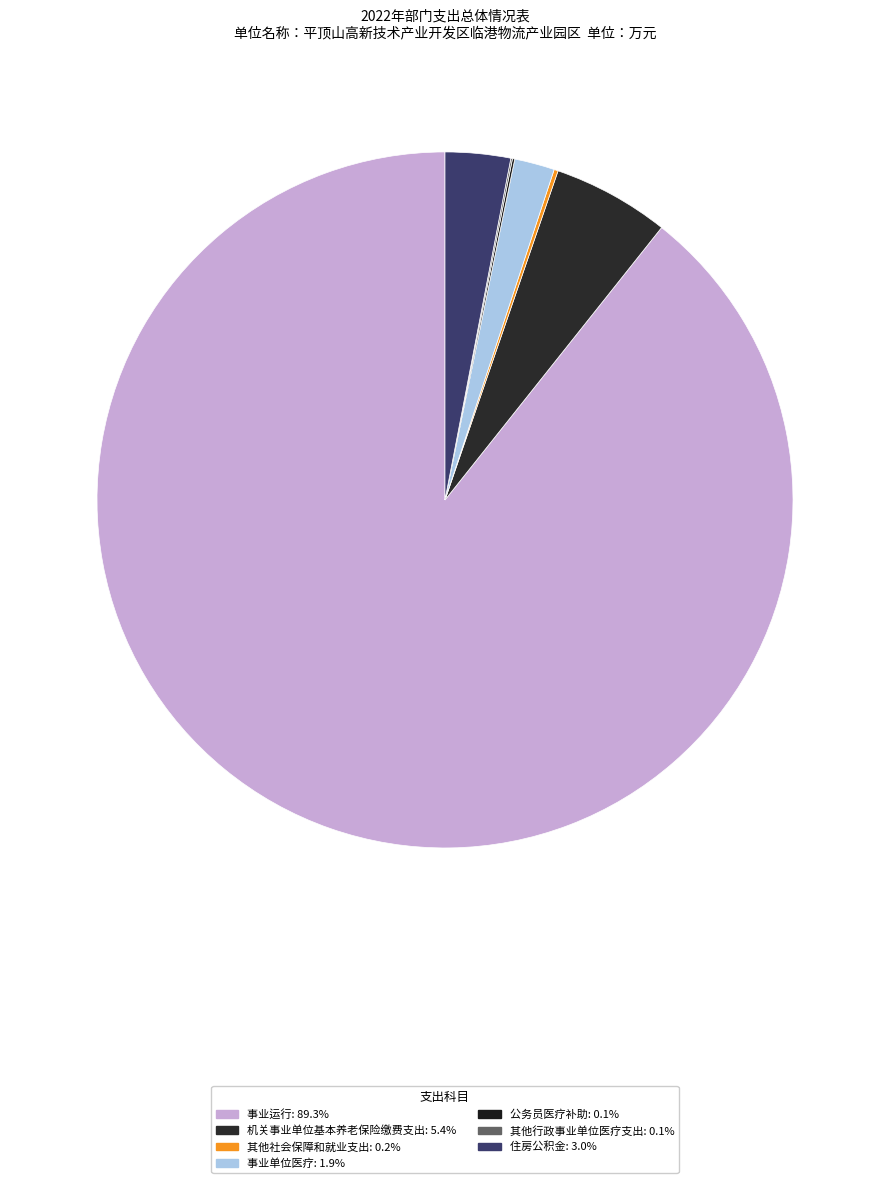

Does any single category account for the majority?

Yes